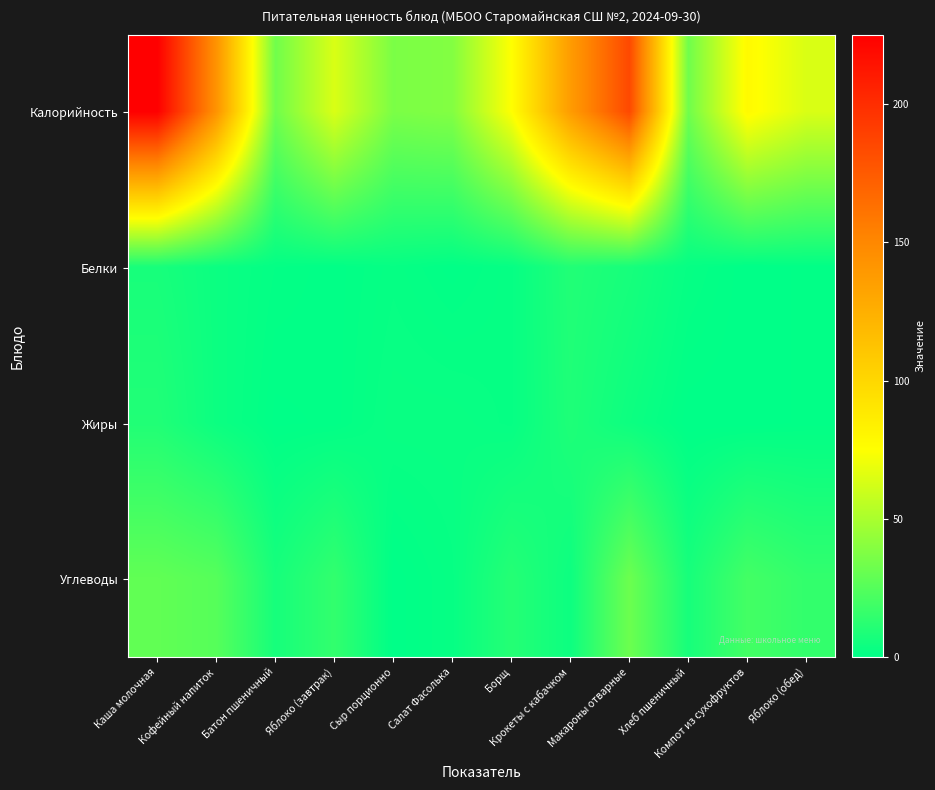

What is the total value across all series at Батон пшеничный?

41.5